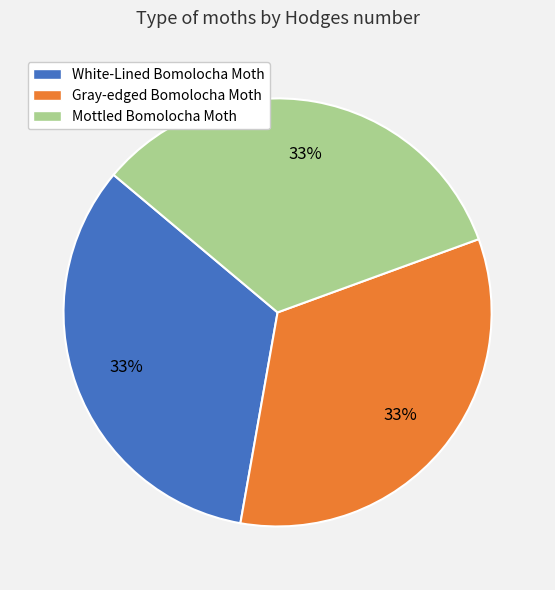

Is White-Lined Bomolocha Moth the majority of the pie?

No